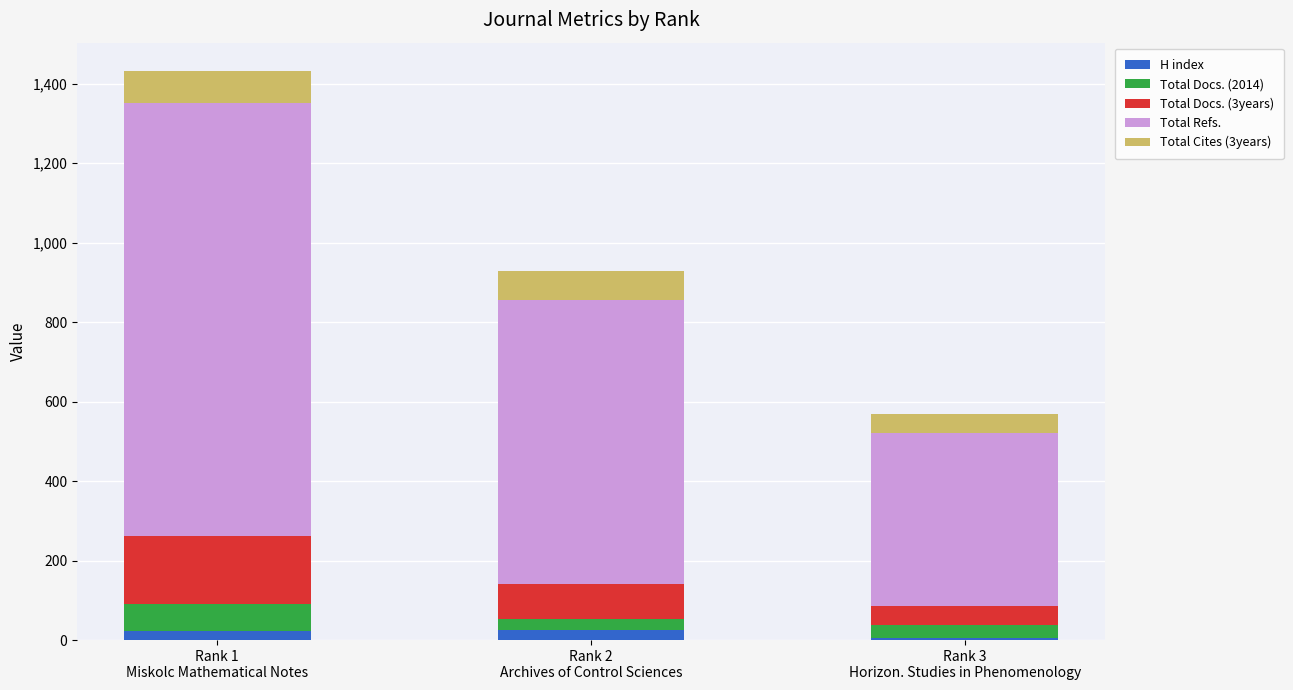

True or false: Total Docs. (3years) has a value of 50 at Rank 3
Horizon. Studies in Phenomenology.

True